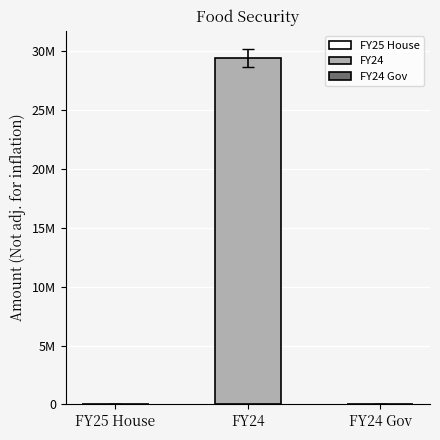

What is the spread (max minus min) of values at FY24?

257907